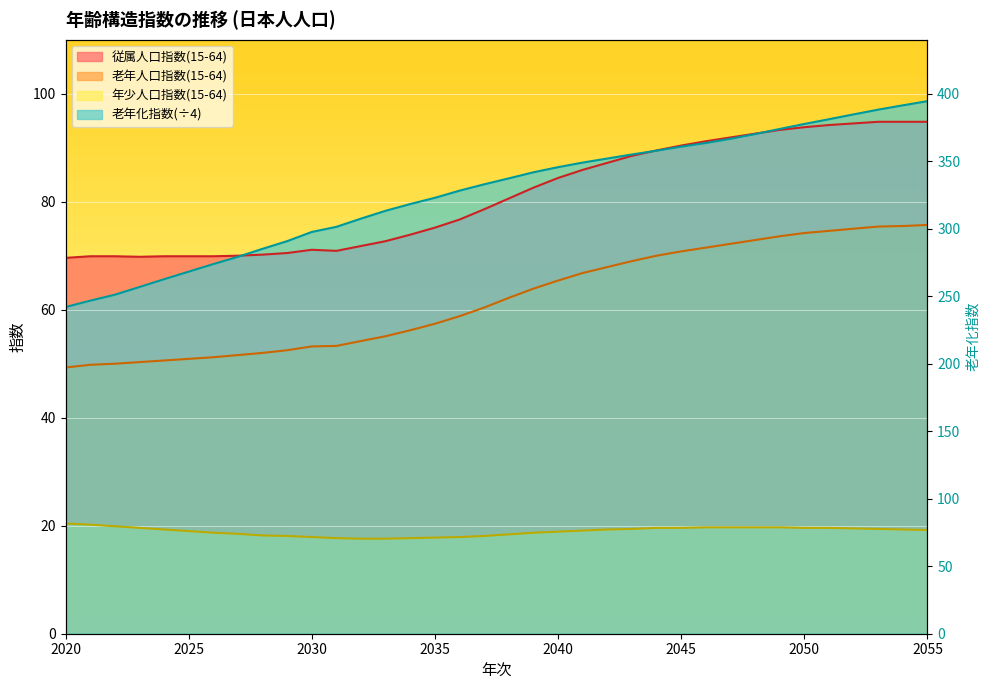

The 老年人口指数(15-64) series shows 75.5 at 2054. True or false?

True